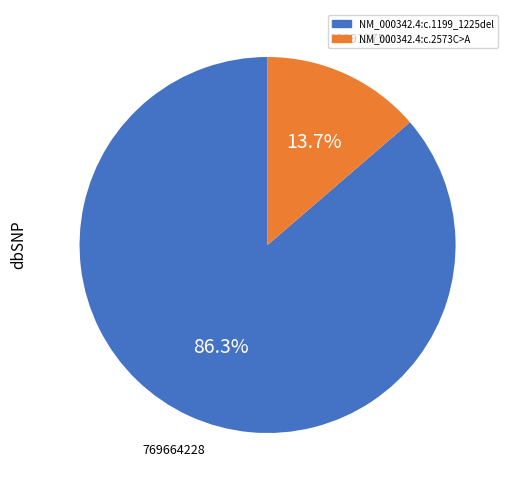

Approximately how many times larger is the value at NM_000342.4:c.2573C>A compared to NM_000342.4:c.1199_1225del?

0.2